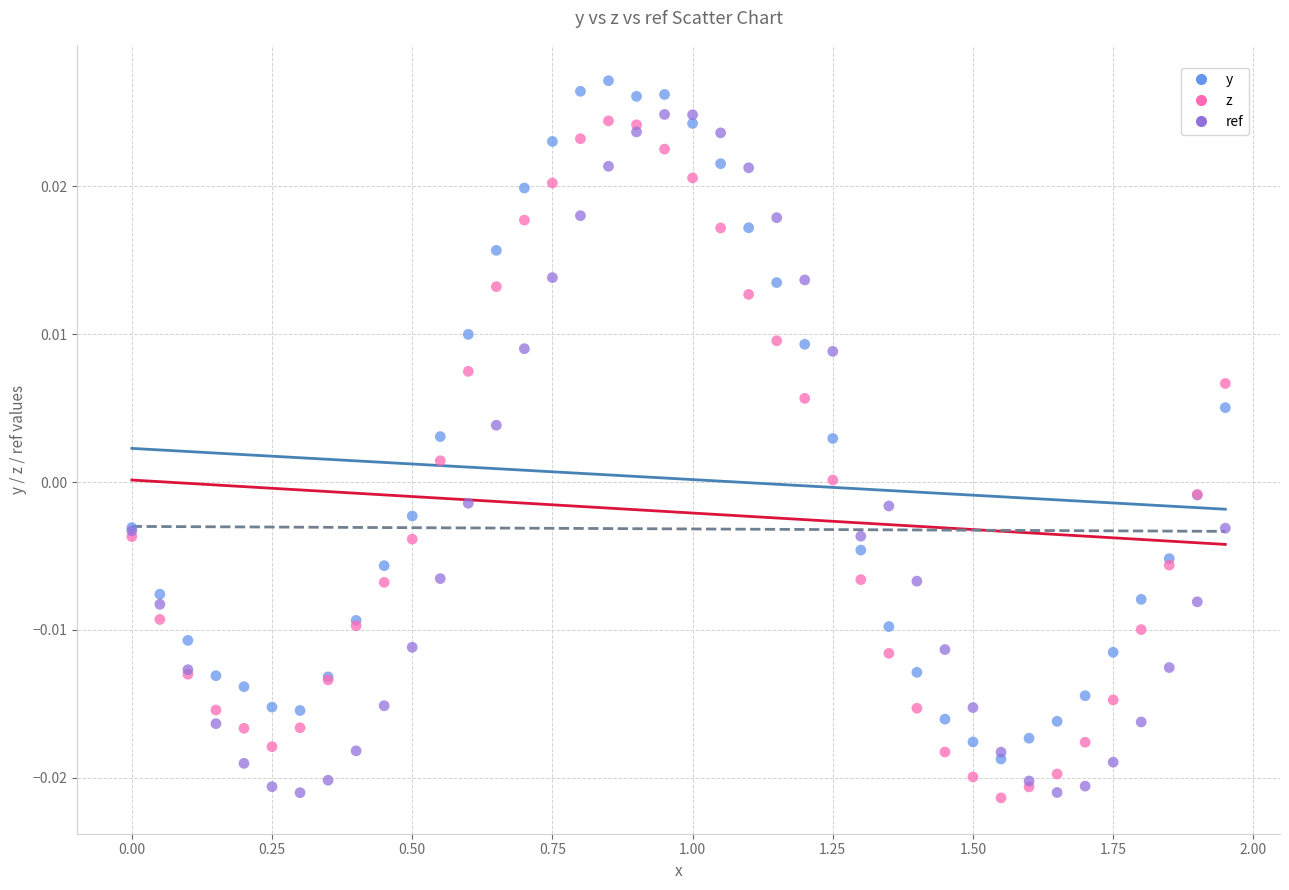

What are all the series names shown in the legend?

y, z, ref